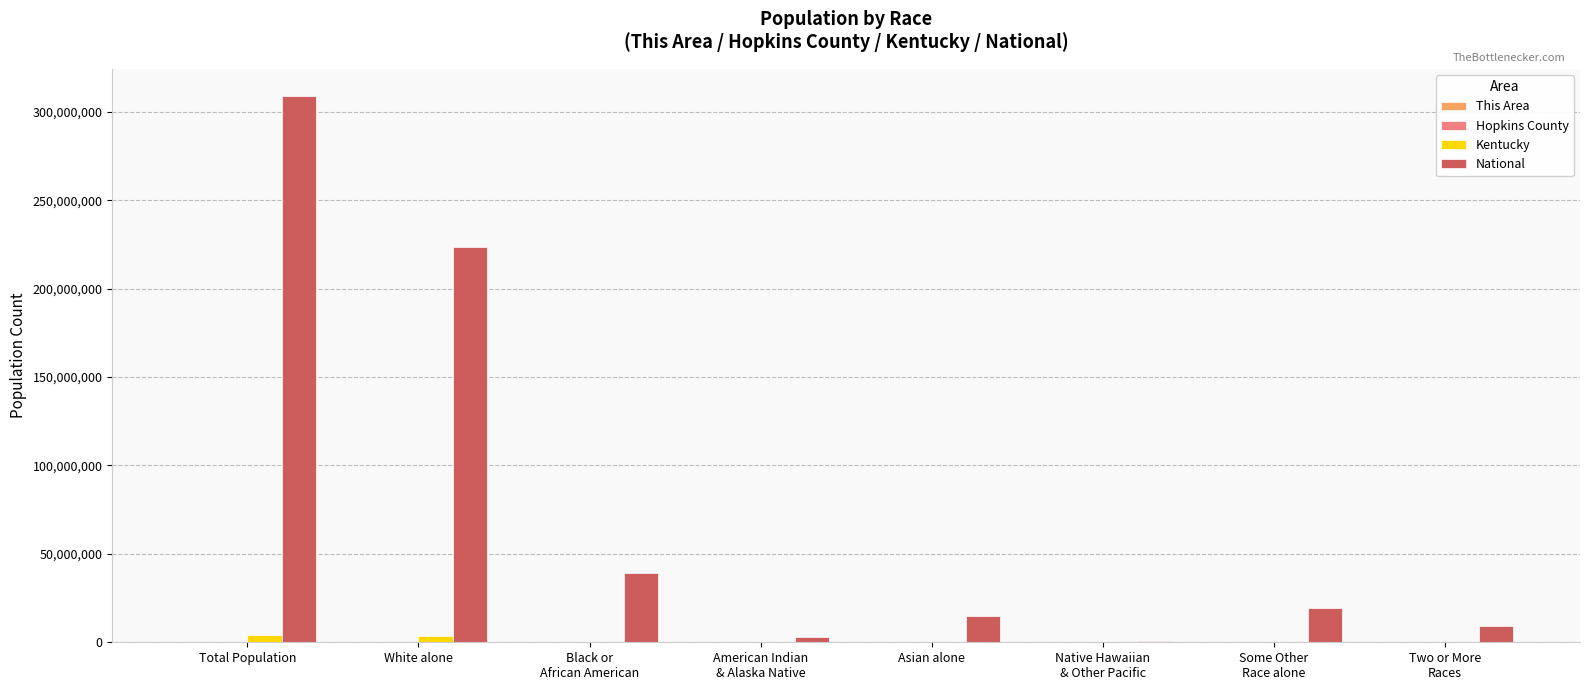

What is the spread (max minus min) of values at Two or More
Races?

9008984